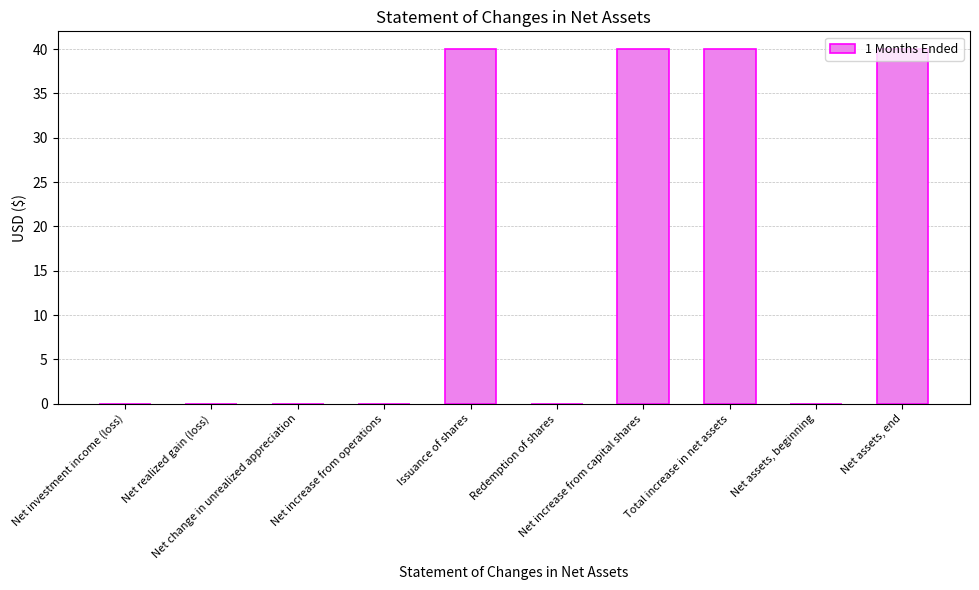

What is the sum of all values?

160